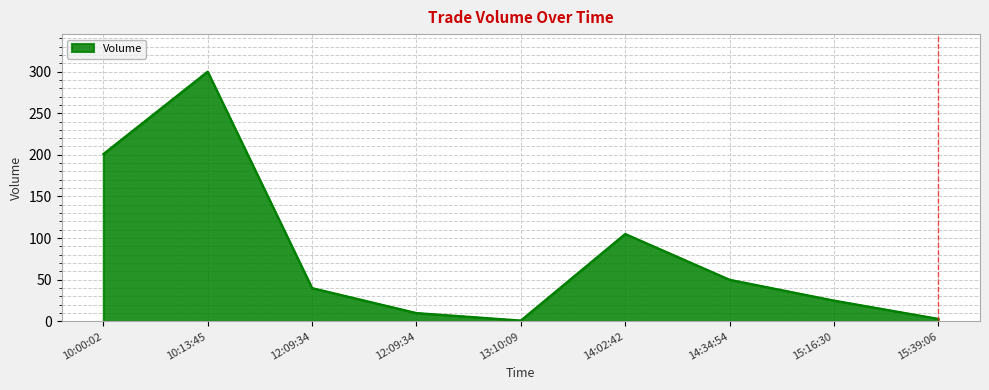

What is the label of the 3rd point from the right?

14:34:54